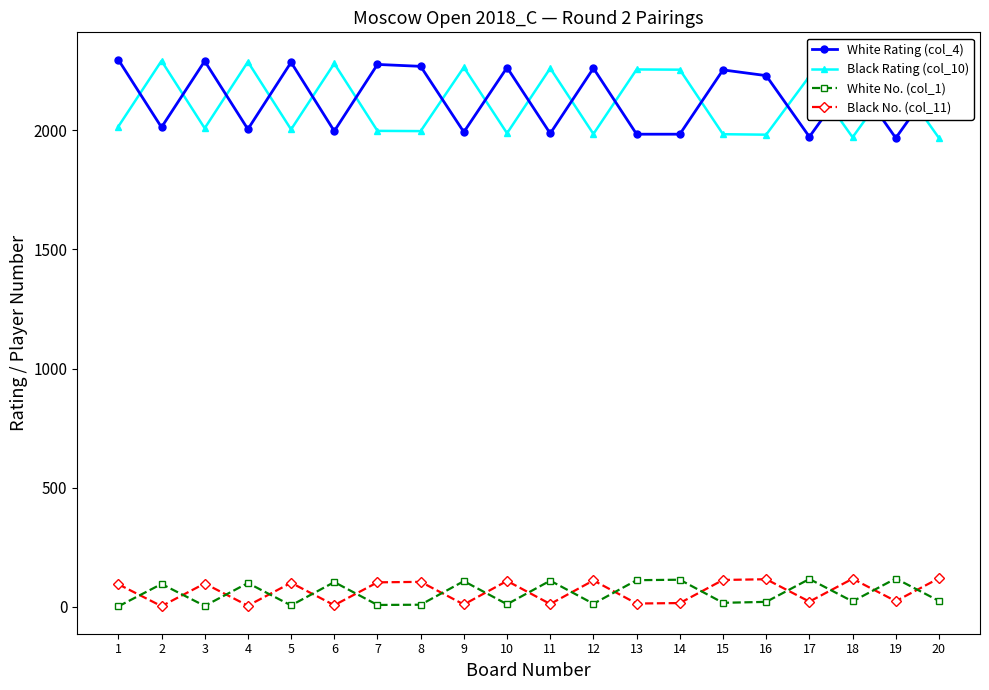

What is the spread (max minus min) of values at 13?

2243